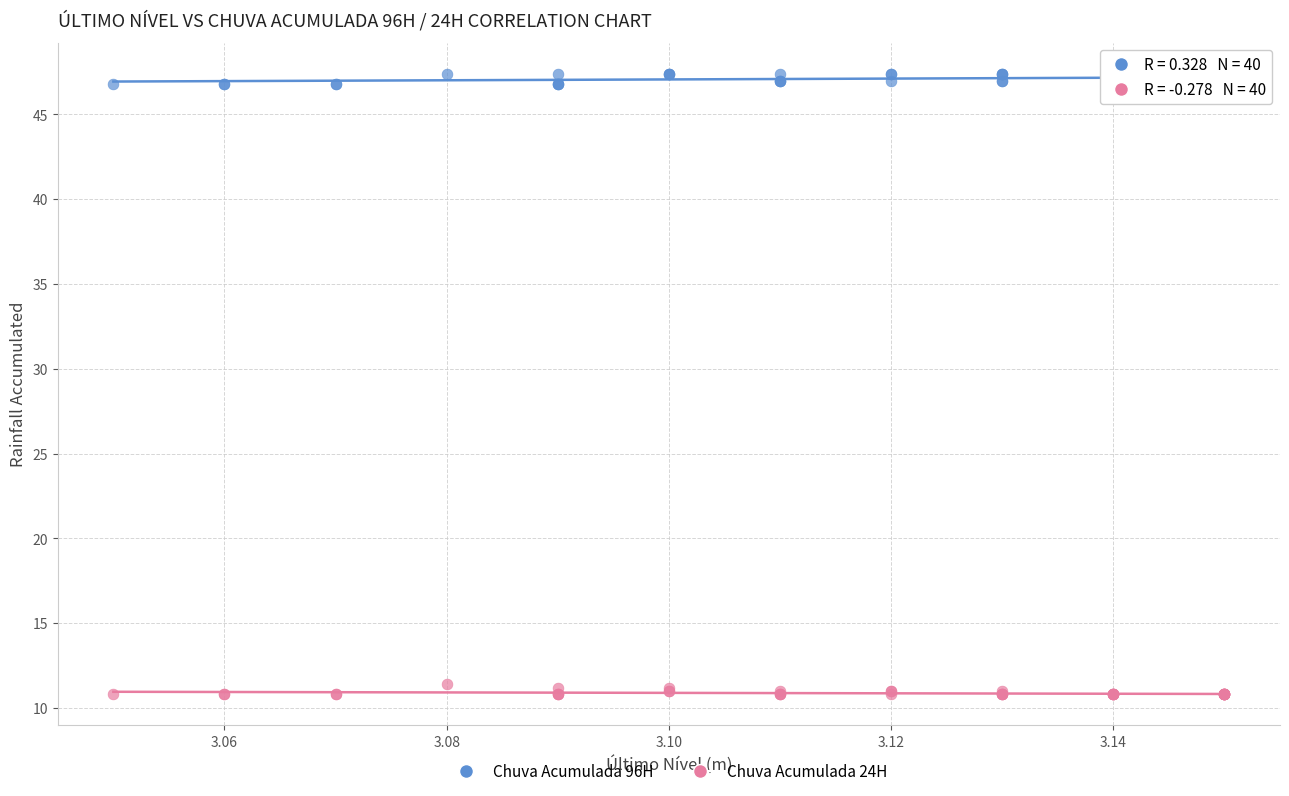

Which series contains the highest Y value?

Chuva Acumulada 96H